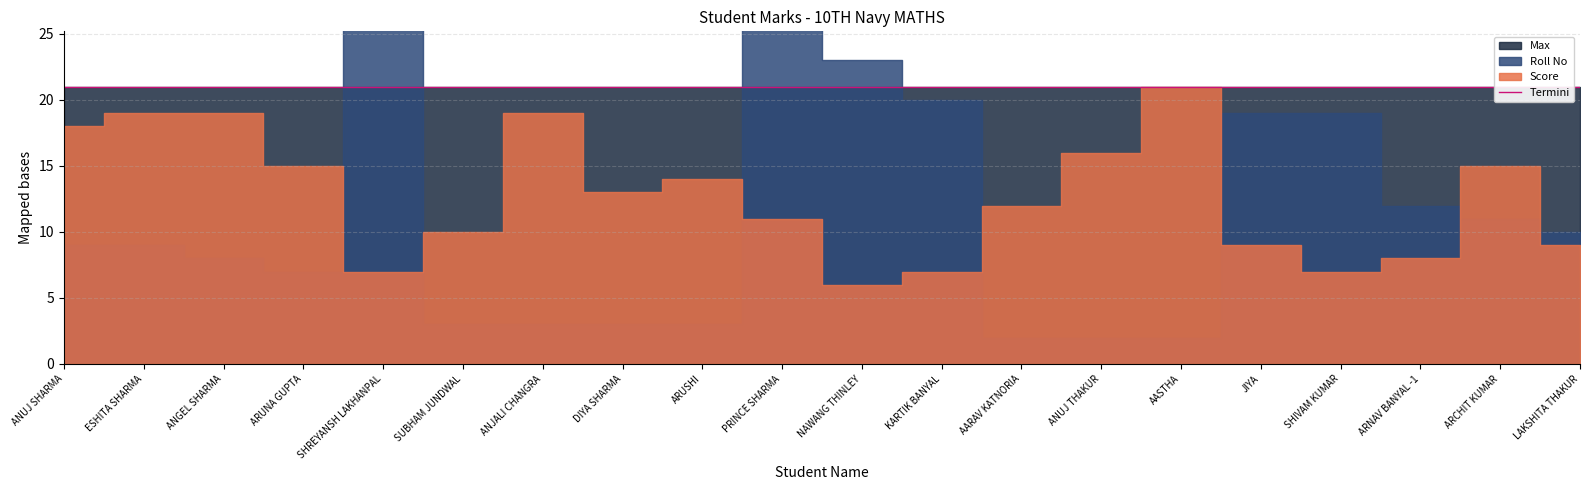

At which category does Score reach its first local valley?

SHREYANSH LAKHANPAL